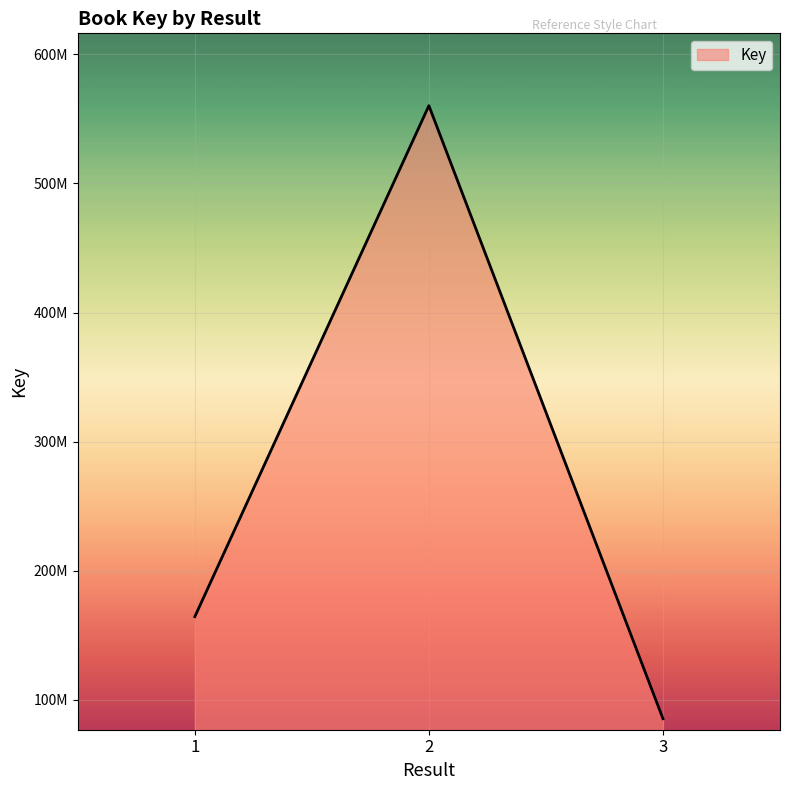

Reading left to right, extract all data points from this chart.

1=164426658	2=560276108	3=85407906